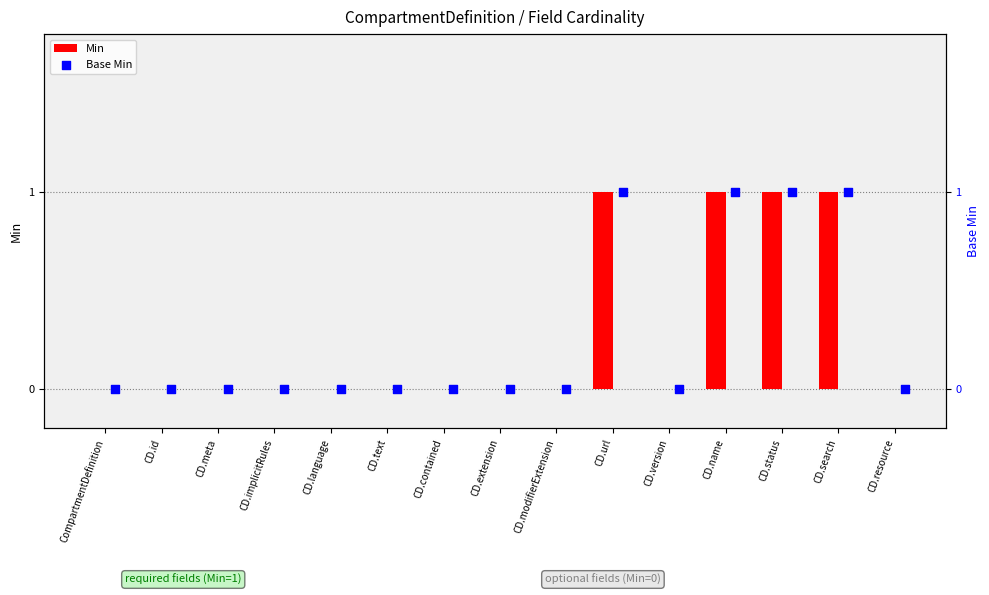

The value of Min at CD.resource is 1. True or false?

False